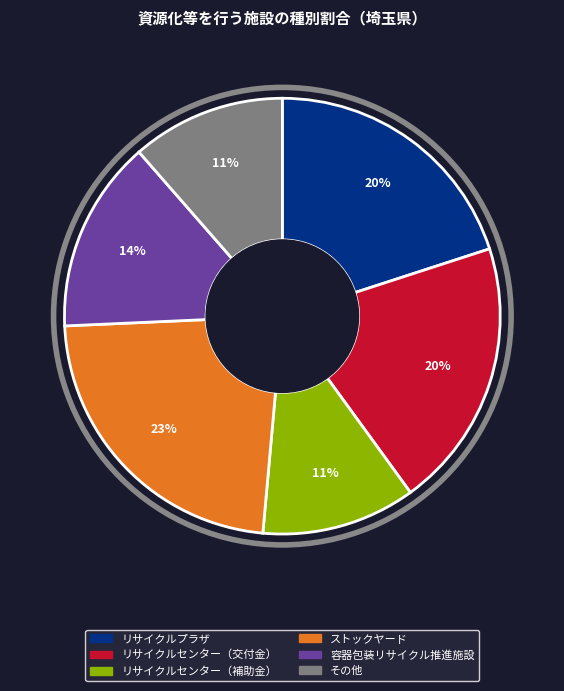

To the nearest percent, what portion does ストックヤード represent?

23%